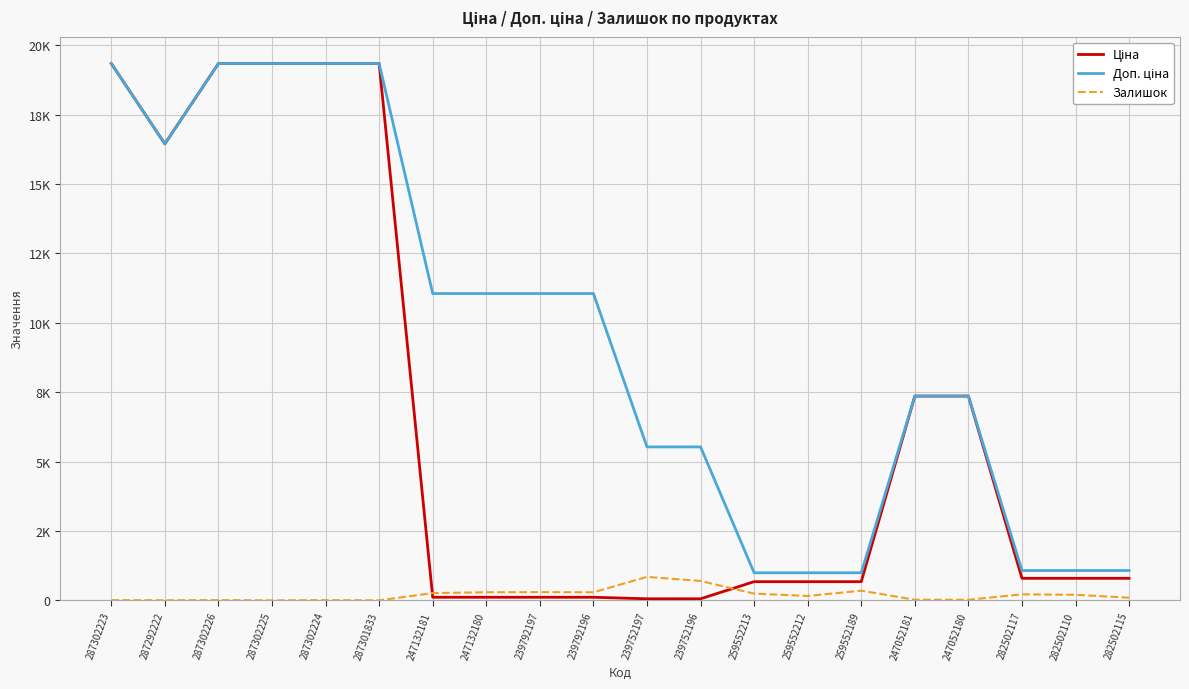

What is the sum of all Залишок values?

4002.0